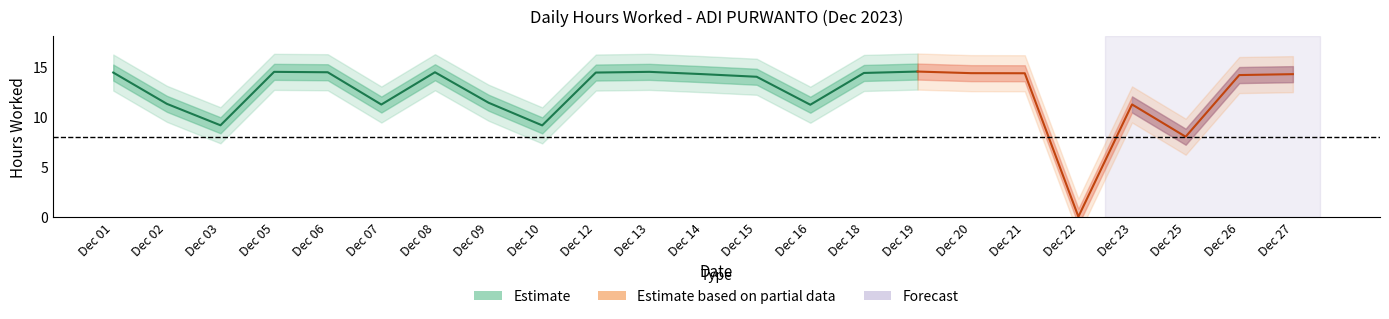

True or false: Break Total and Hours Worked intersect in this chart.

False